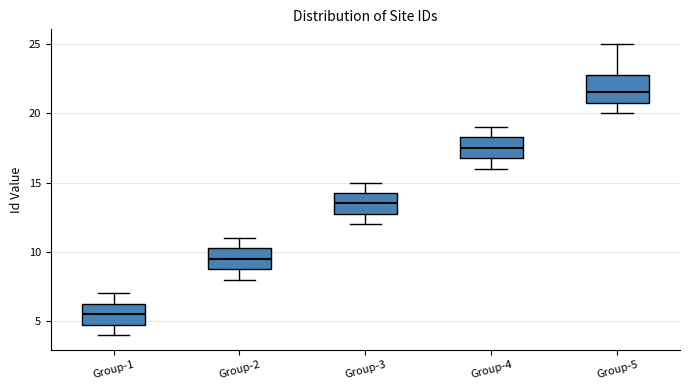

Where is the lower edge of the box for Group-2 on the y-axis? The values are not printed on the chart, so give them approximately, as read against the axis.

9.0